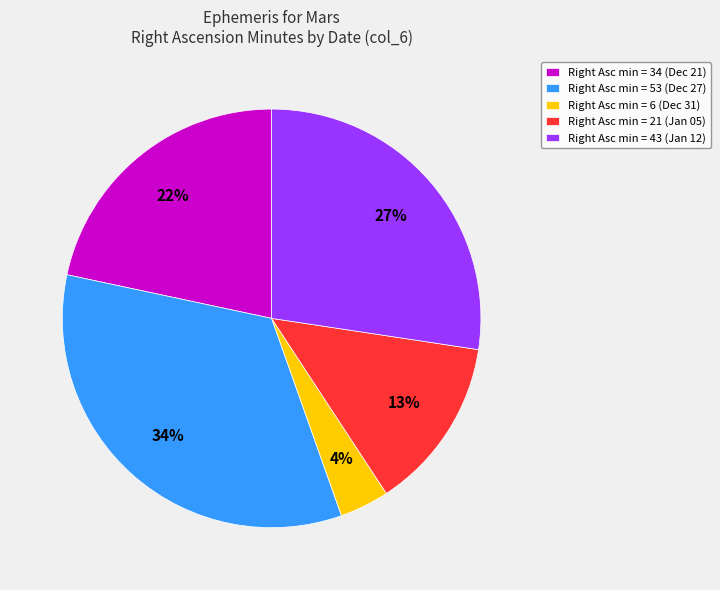

Does any single category account for the majority?

No